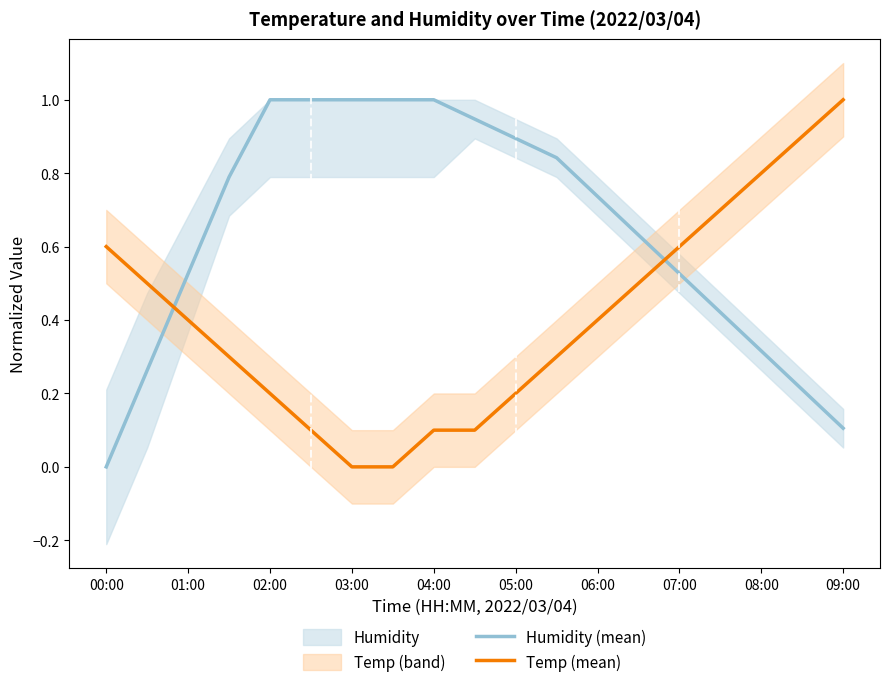

How many times do Humidity (mean) and Temp (mean) cross each other?

2